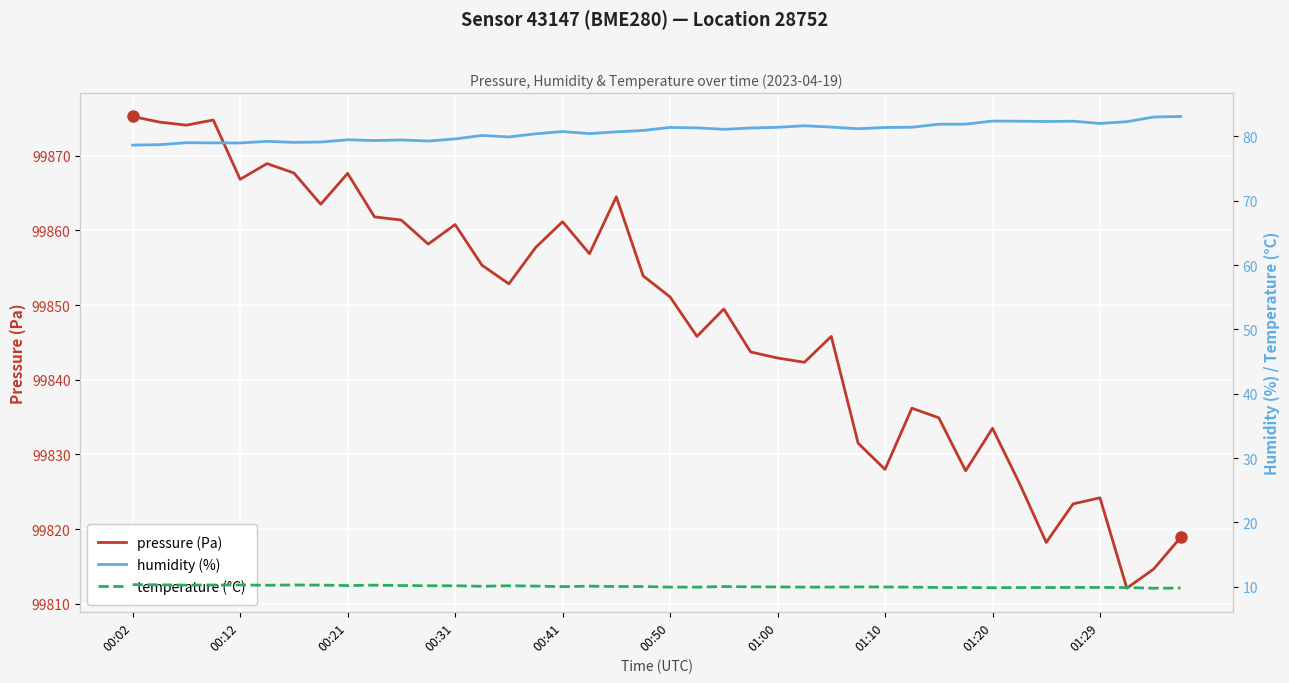

At which label does pressure (Pa) first exceed 99852?

00:02